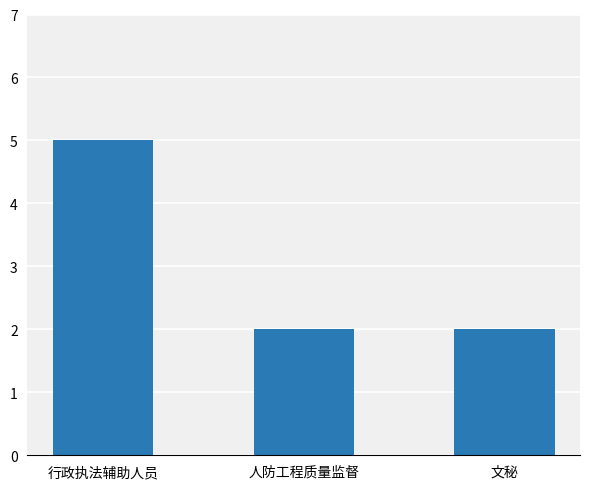

Does the chart contain stacked bars?

No